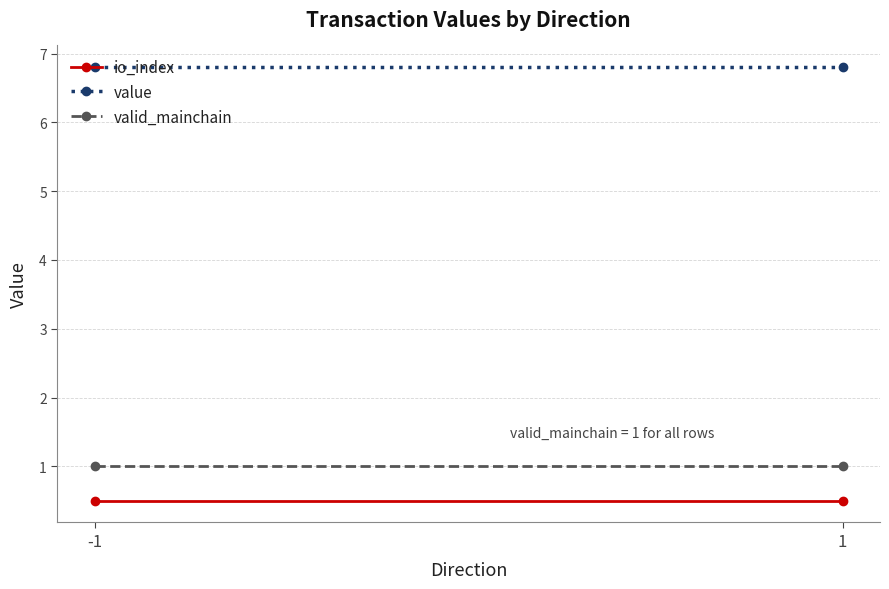

What is the total value across all series at 1?

8.3